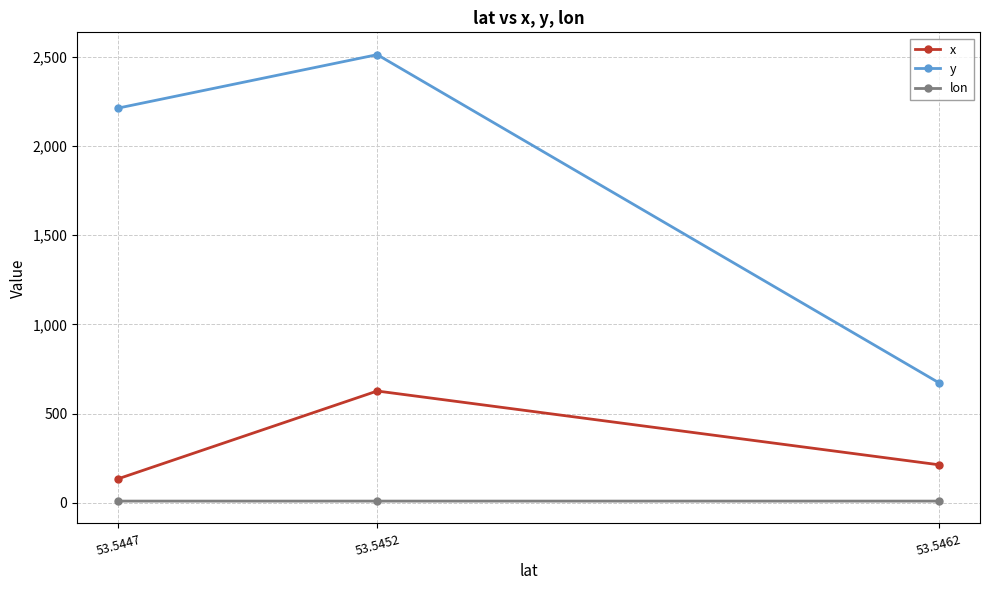

At how many categories does at least one series exceed 1502?

2